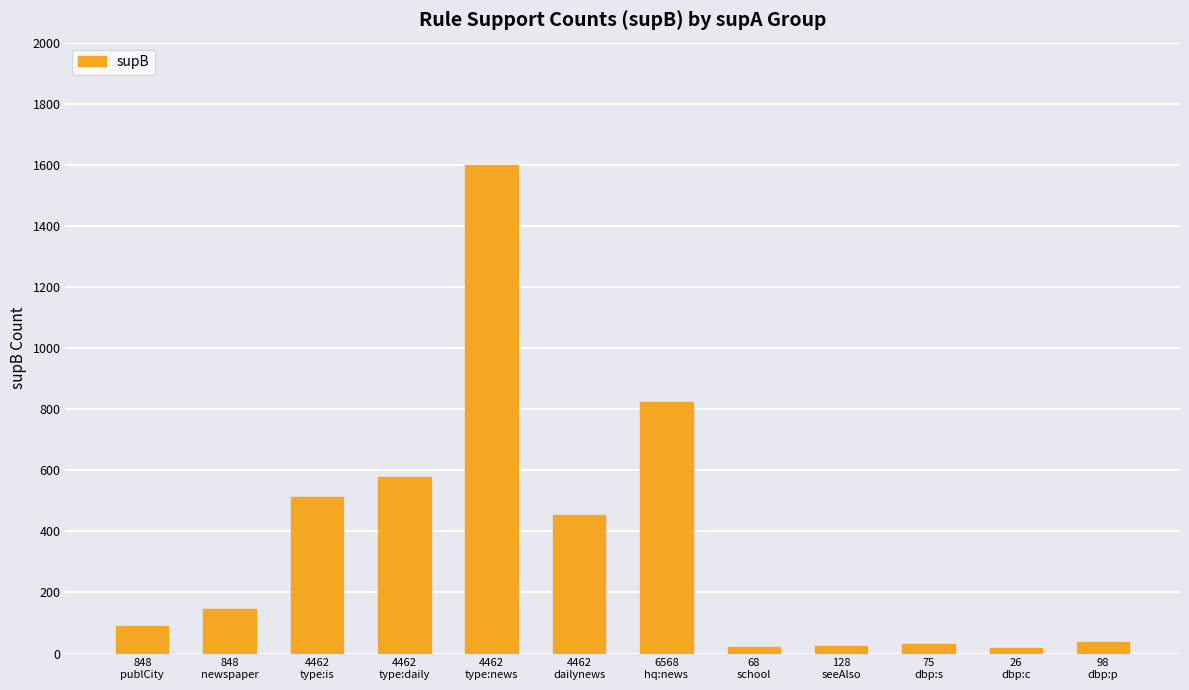

What is the greatest value displayed?

1600